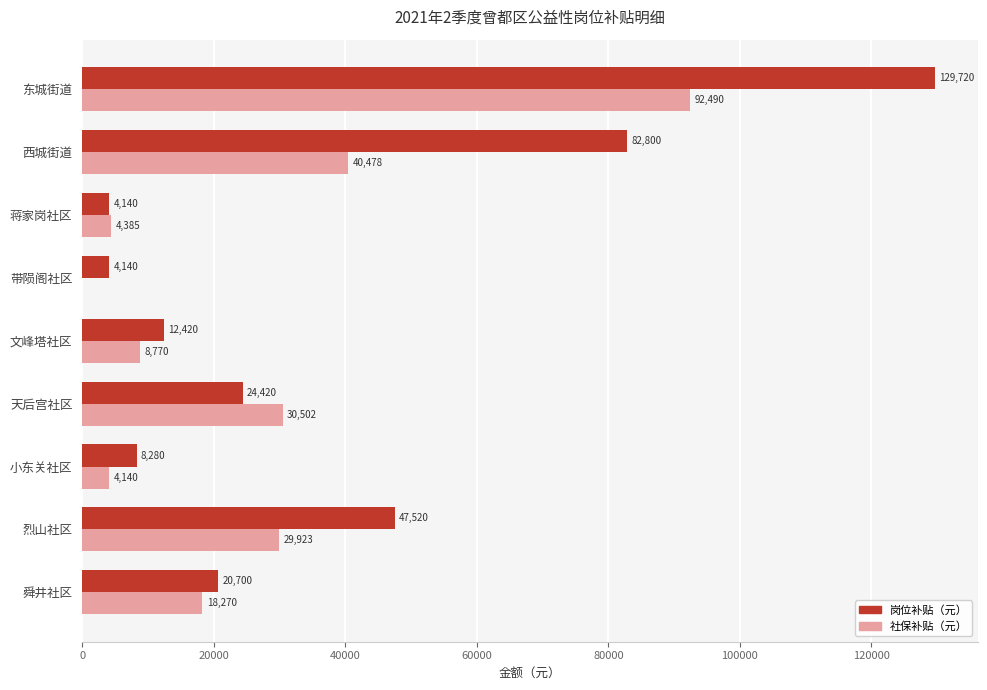

Which series has the largest total across all categories?

岗位补贴（元）